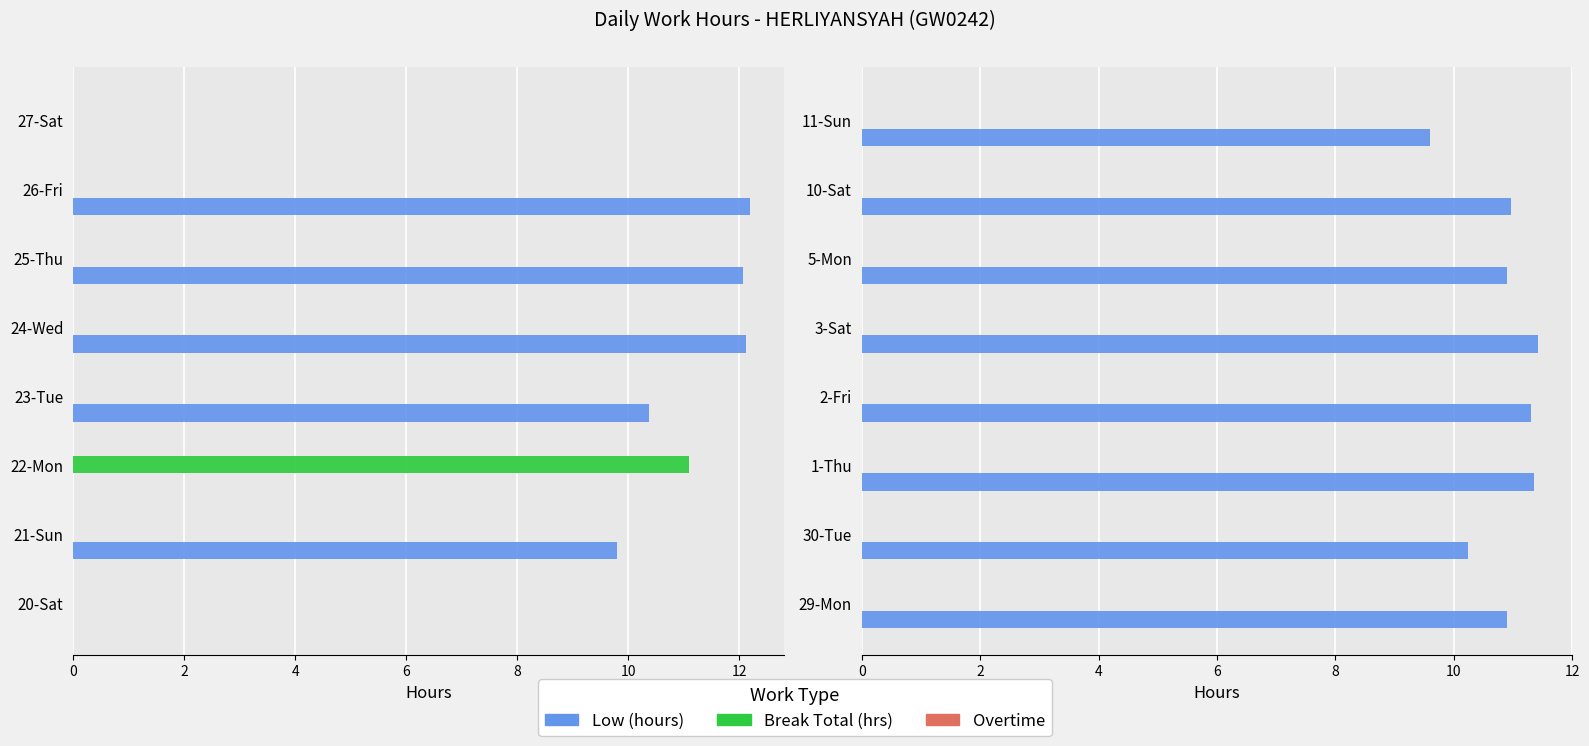

How many series are shown in this chart?

3